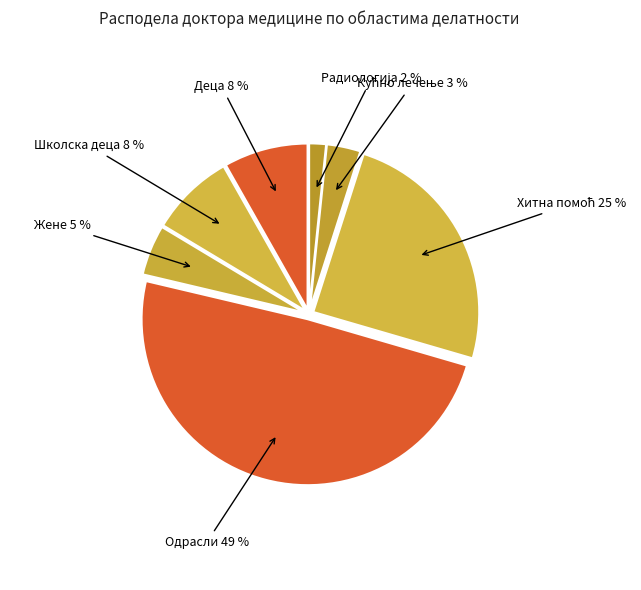

Count the number of slices in the pie.

7